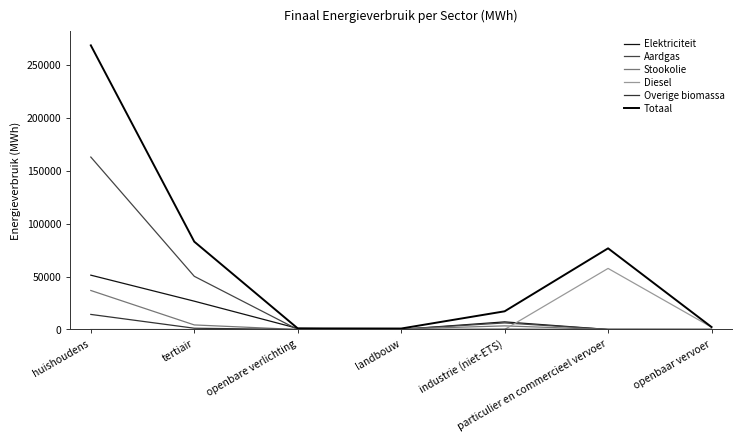

What position from the left is industrie (niet-ETS)?

5